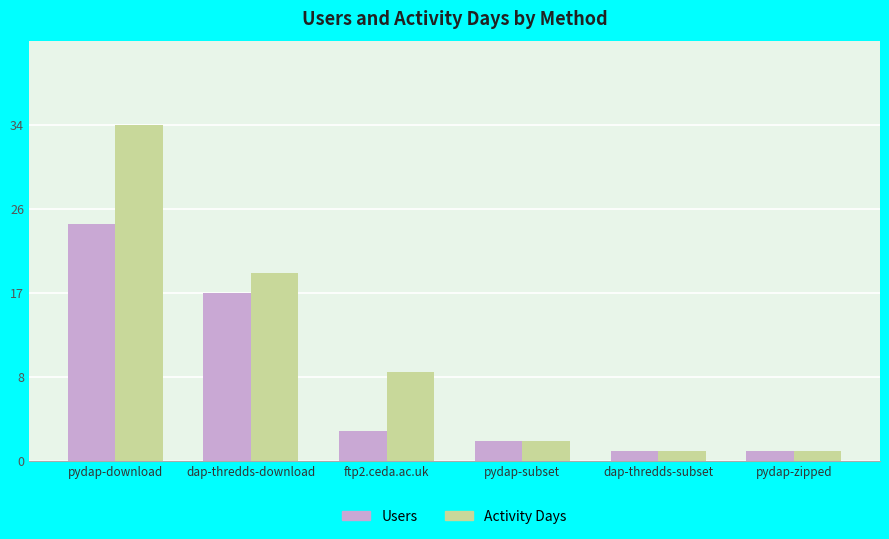

What is the label of the 4th bar from the left?

pydap-subset